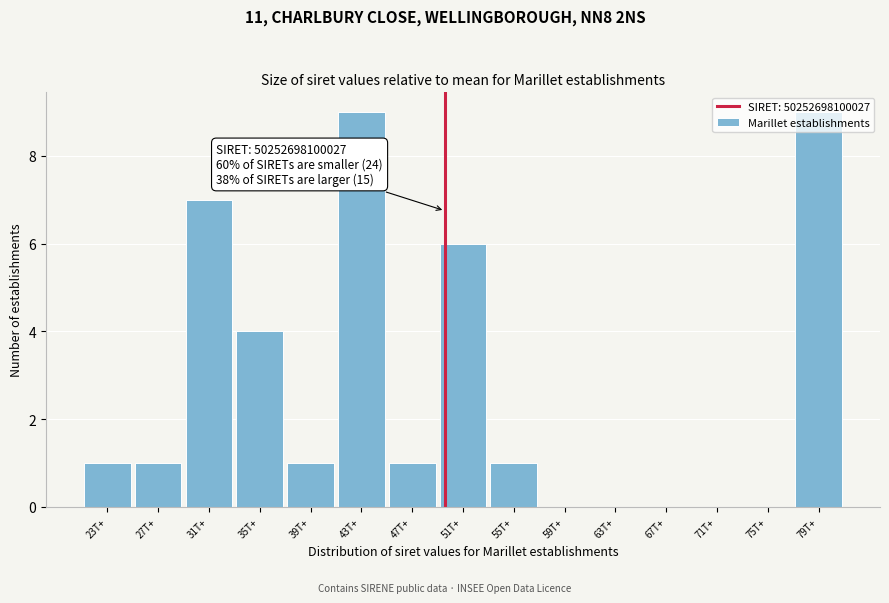

What is the maximum value shown in the chart?

9